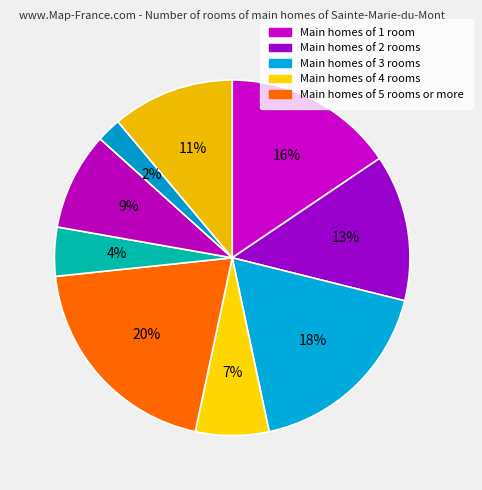

How many slices are in this pie chart?

9